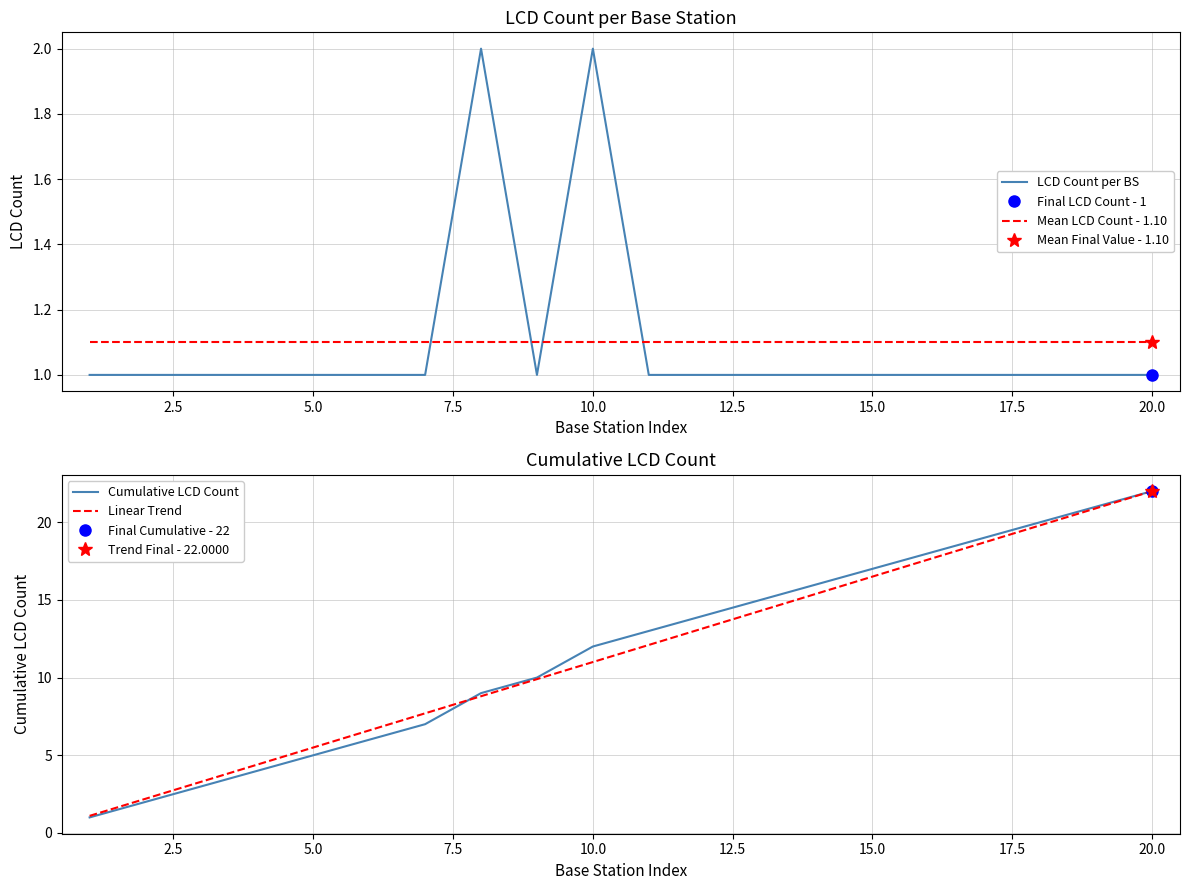

At how many categories does at least one series exceed 14?

8